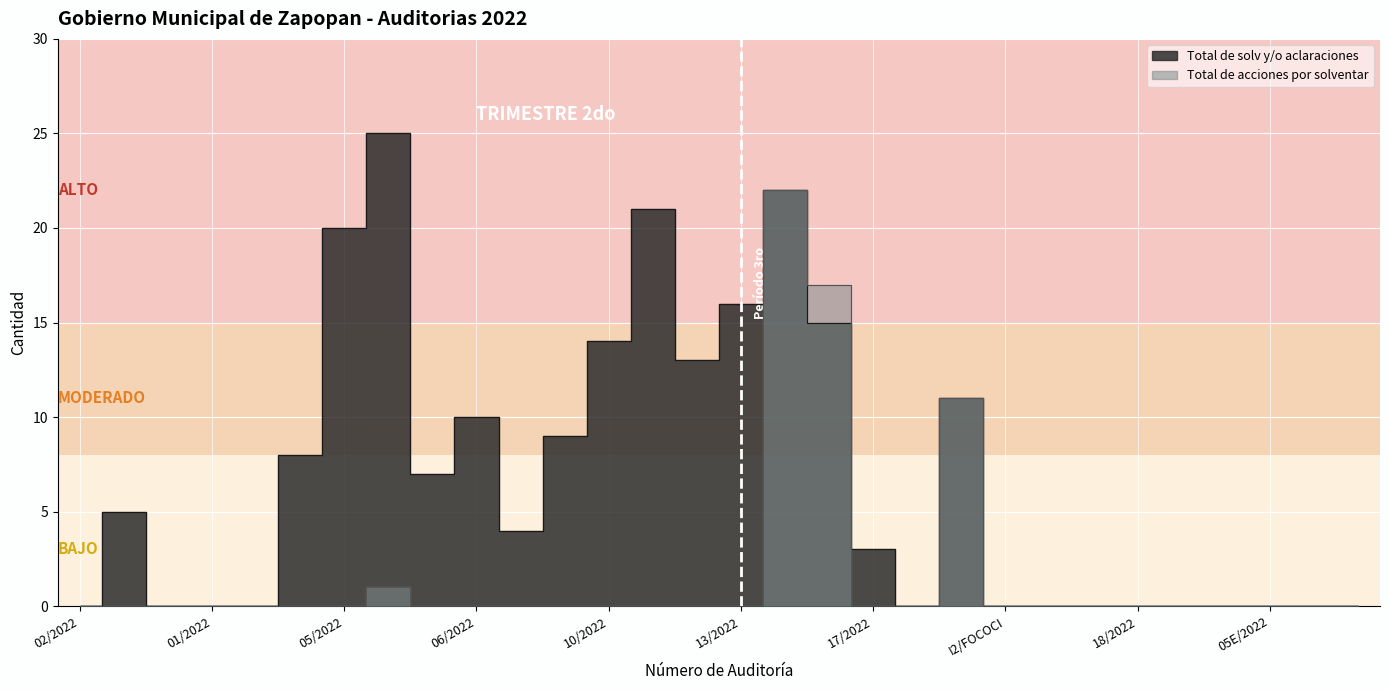

How many interior local valleys does the Total de solv y/o aclaraciones series have?

4